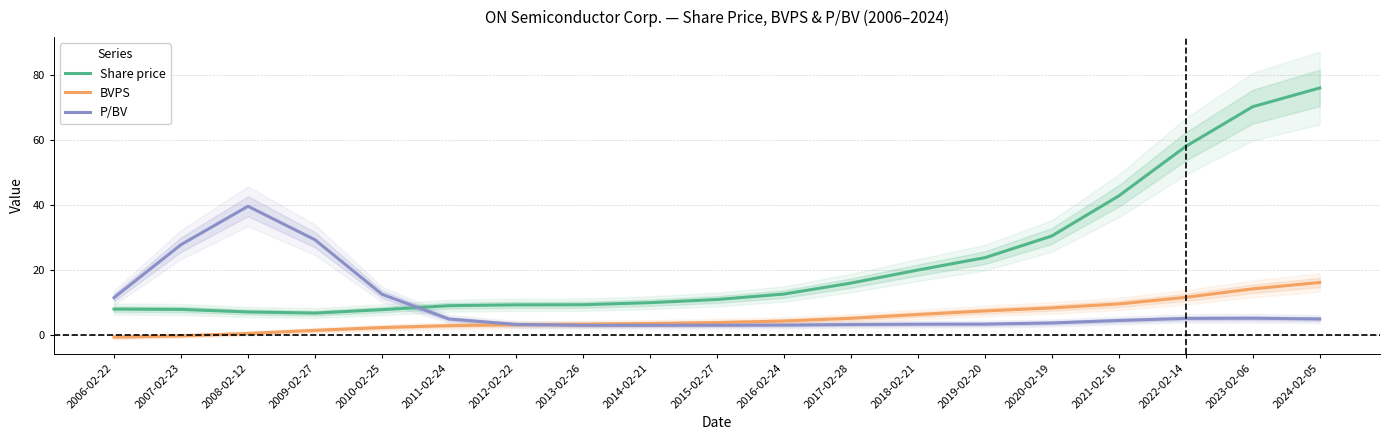

How many data points does each series have?

19